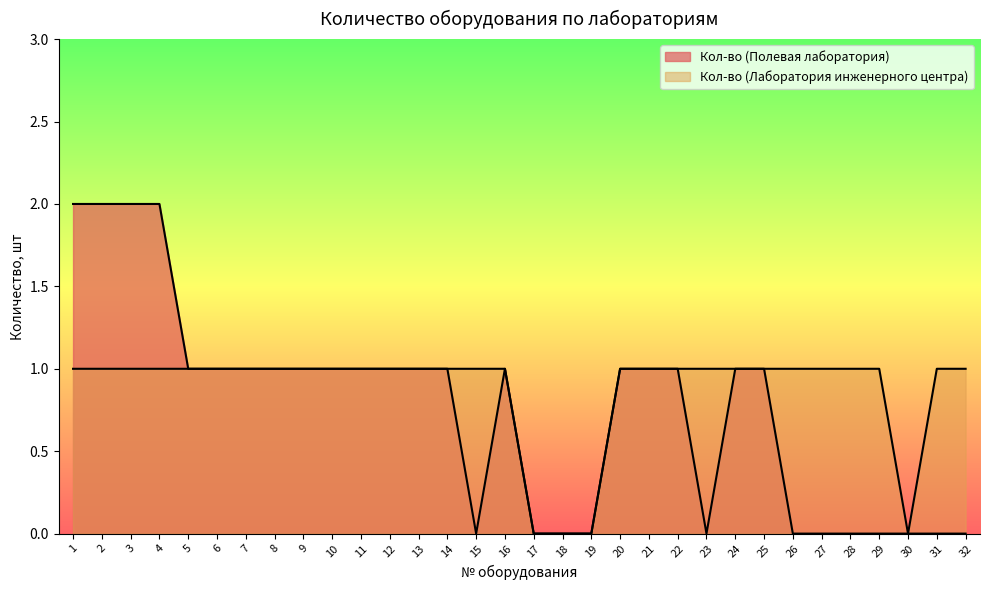

Does the chart display data point markers on the line(s)?

No